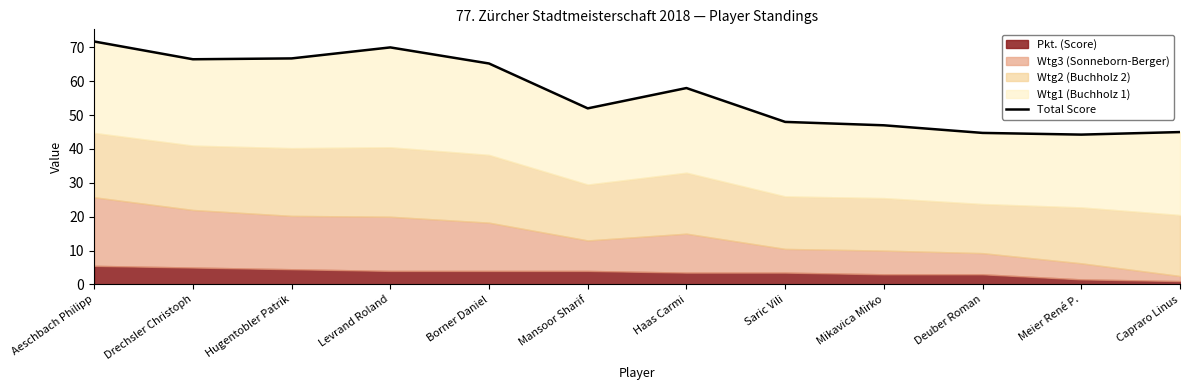

Is it true that the value at Mikavica Mirko is 47.0?

True